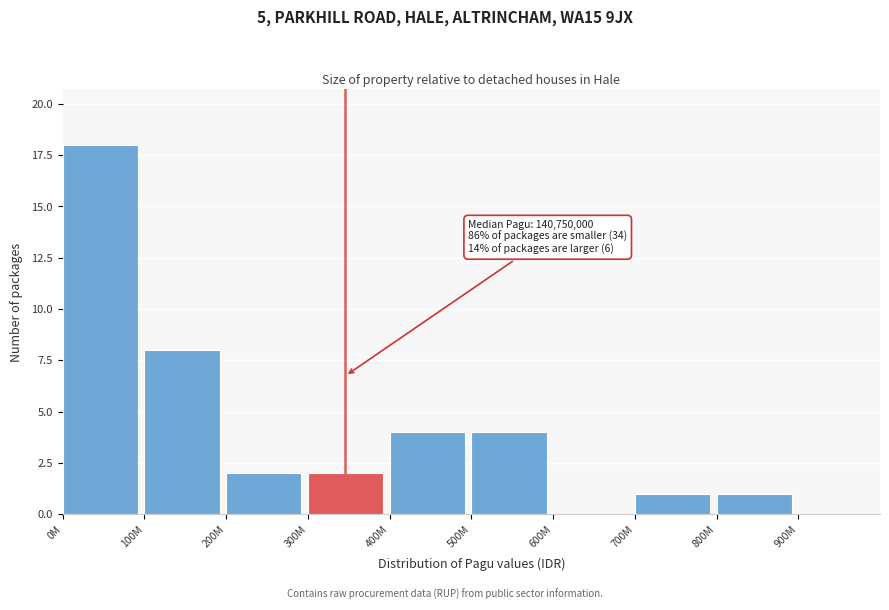

Reading left to right, what are all the values shown in this chart?

0M=18	100M=8	200M=2	300M=2	400M=4	500M=4	600M=0	700M=1	800M=1	900M=0